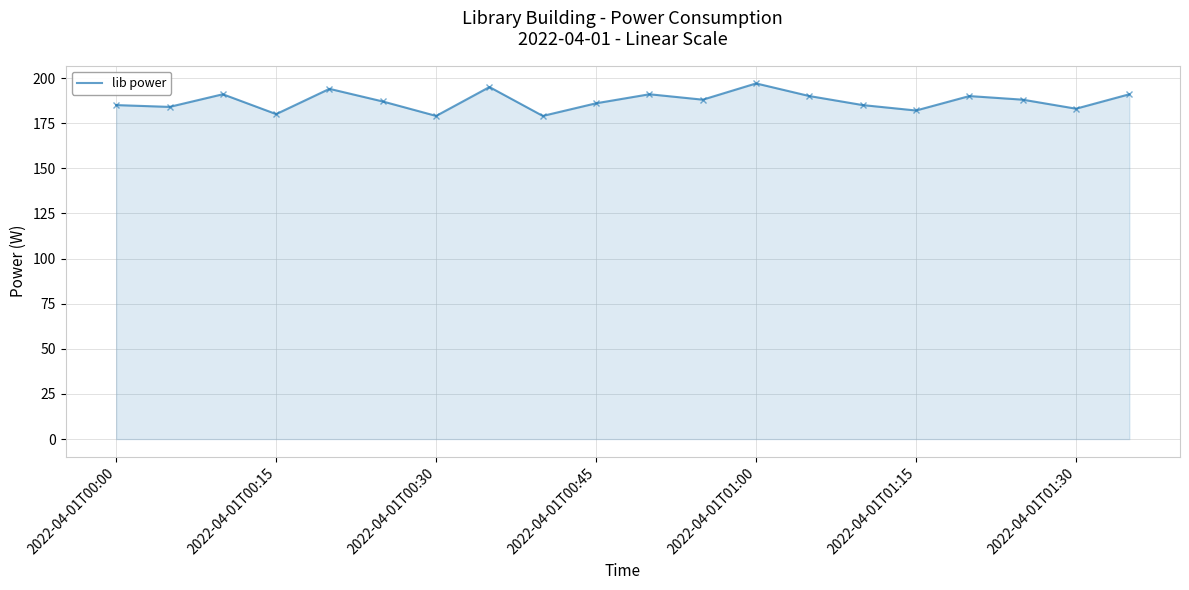

What is the difference between the maximum and minimum values?

18